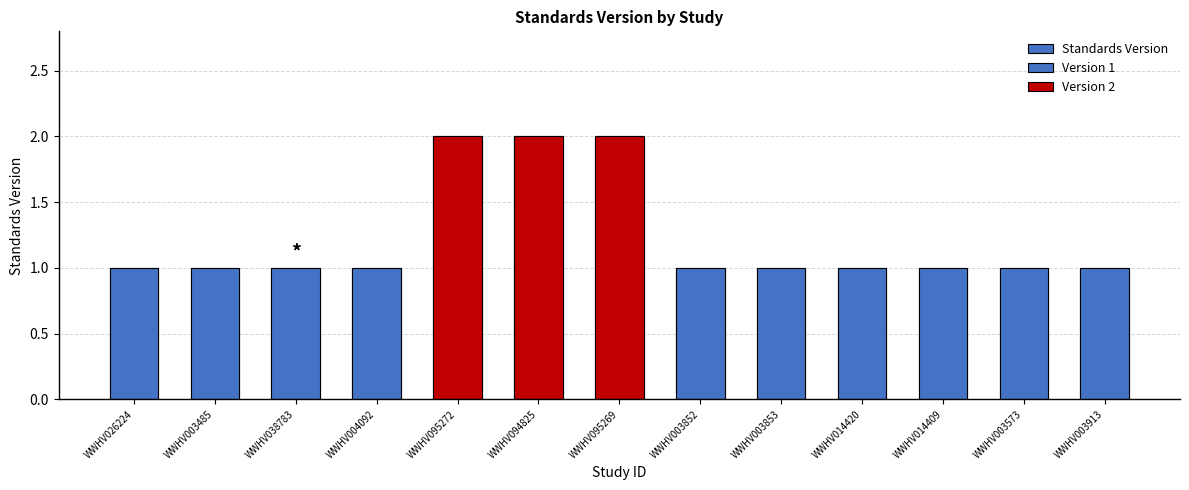

Rank the categories by value from lowest to highest.

WWHV026224, WWHV003485, WWHV038783, WWHV004092, WWHV003852, WWHV003853, WWHV014420, WWHV014409, WWHV003573, WWHV003913, WWHV095272, WWHV094825, WWHV095269